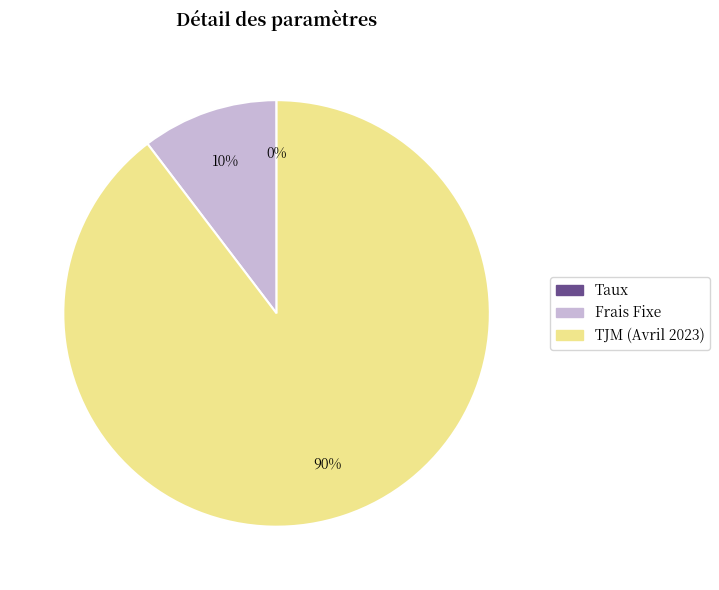

Which category has the biggest portion of the pie?

TJM (Avril 2023)